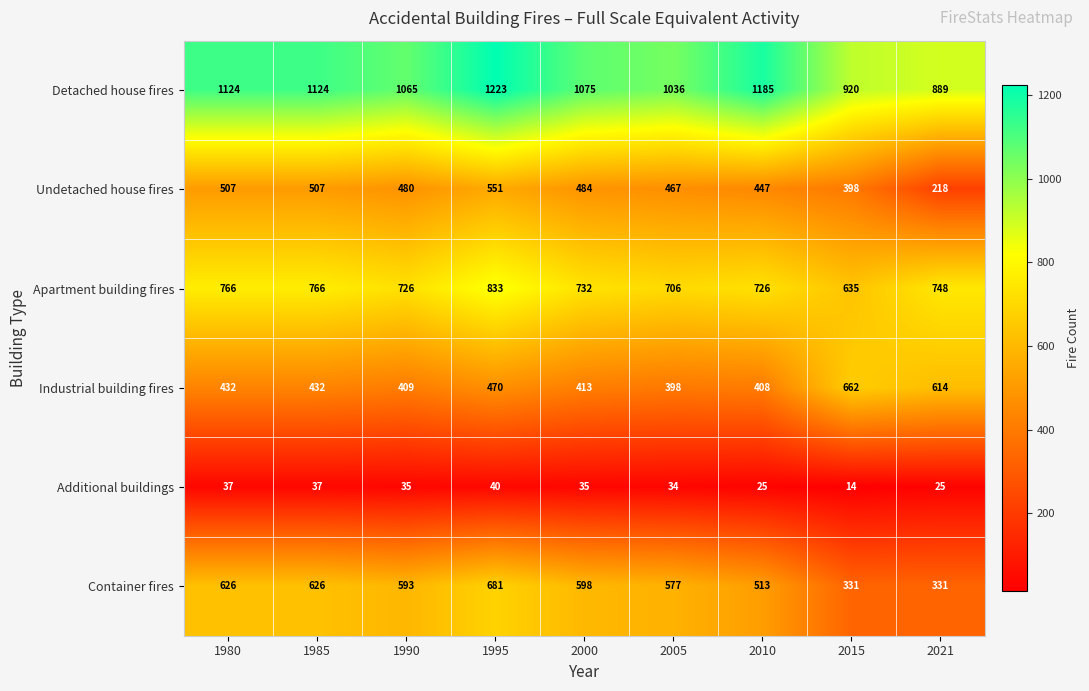

What is the greatest value displayed?

1223